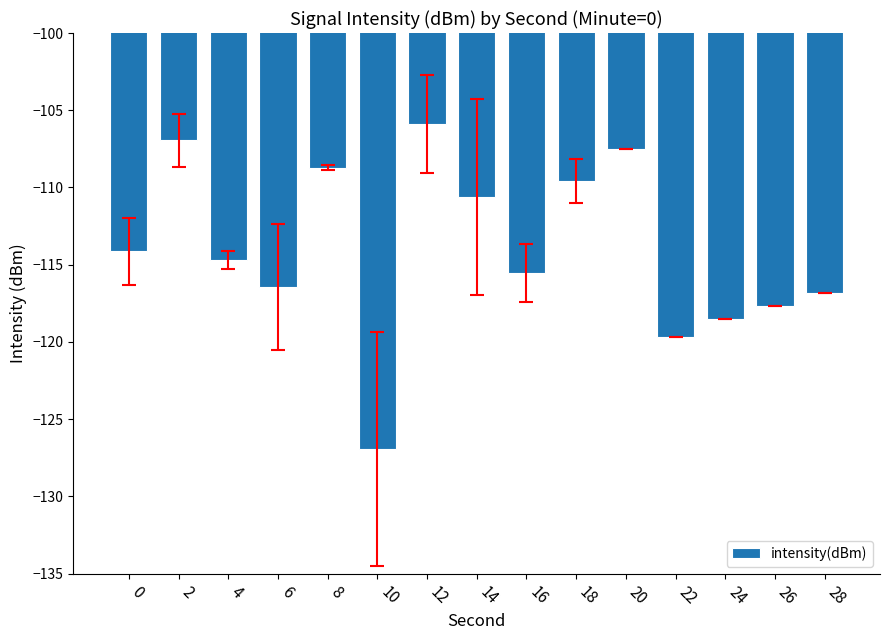

What is the value of the 14th bar from the left?

-117.7